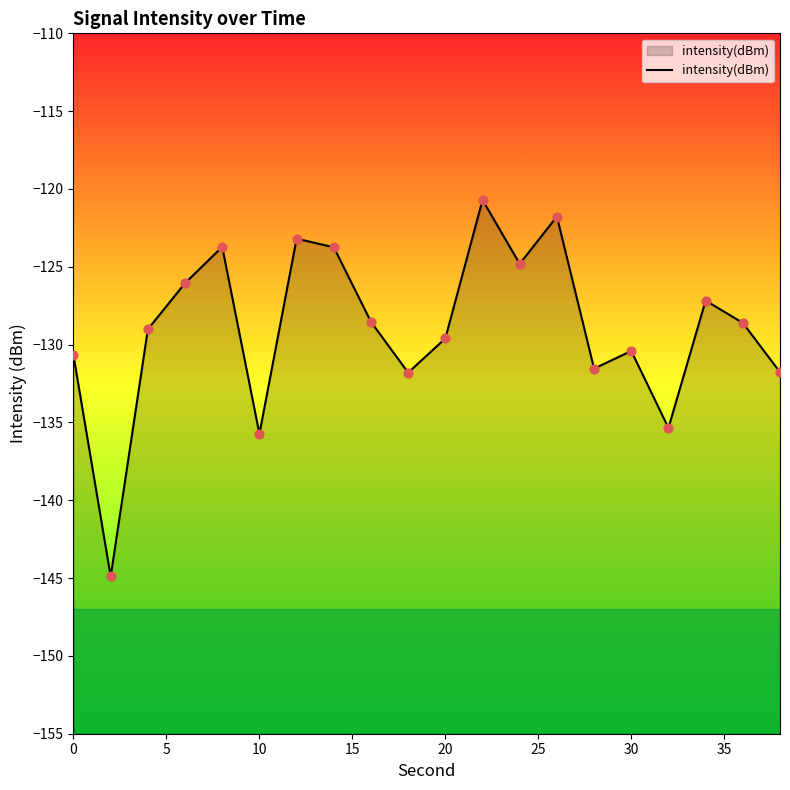

What is the change in value from 30 to 15?

-7.2